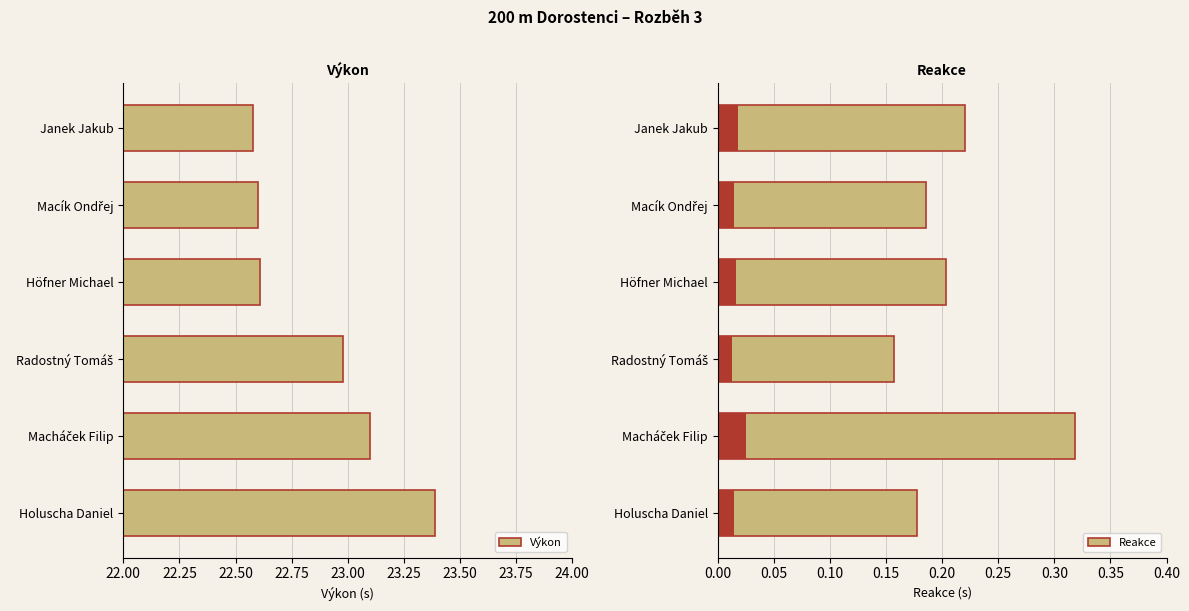

List the series in order of their overall mean, highest first.

Výkon, Reakce